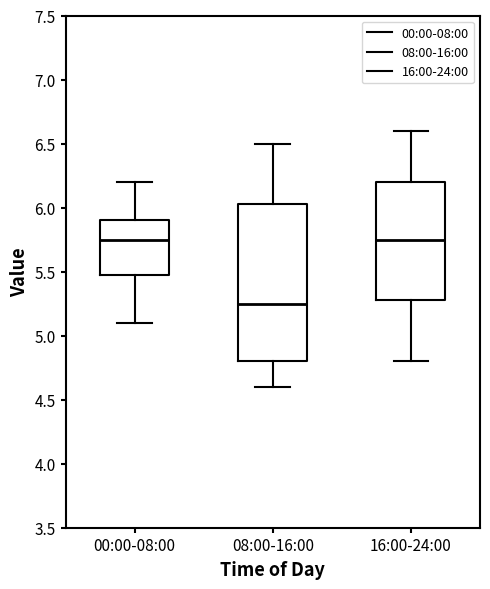

Where does the lower whisker of the box for 08:00-16:00 end on the y-axis? The values are not printed on the chart, so give them approximately, as read against the axis.

4.60